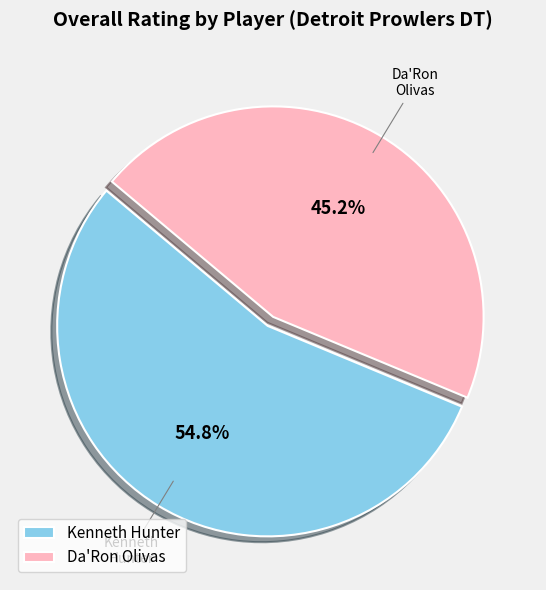

The Da'Ron Olivas slice represents 54% of the pie. True or false?

False